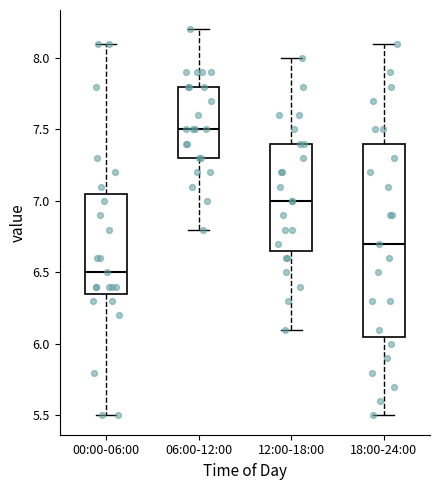

Comparing the boxes themselves (not the whiskers), which one is the tallest?

18:00-24:00